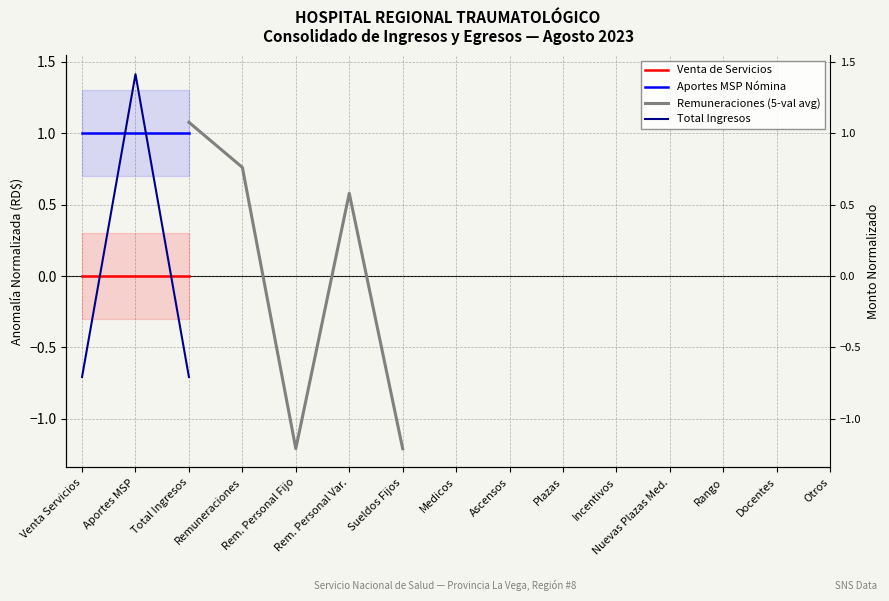

True or false: Aportes MSP Nómina has a value of 1.0 at Total Ingresos.

True